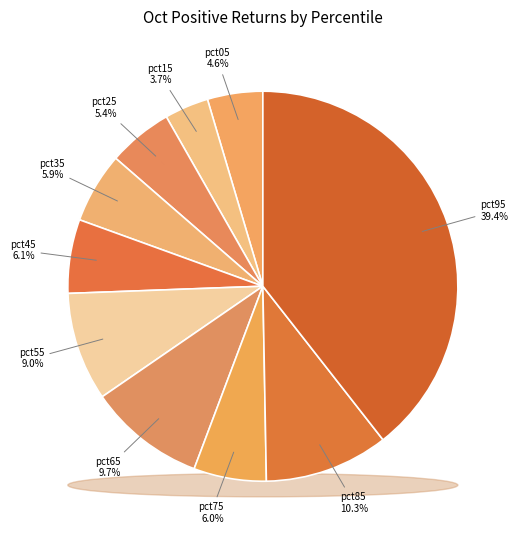

Is there any slice that represents more than half of the pie?

No